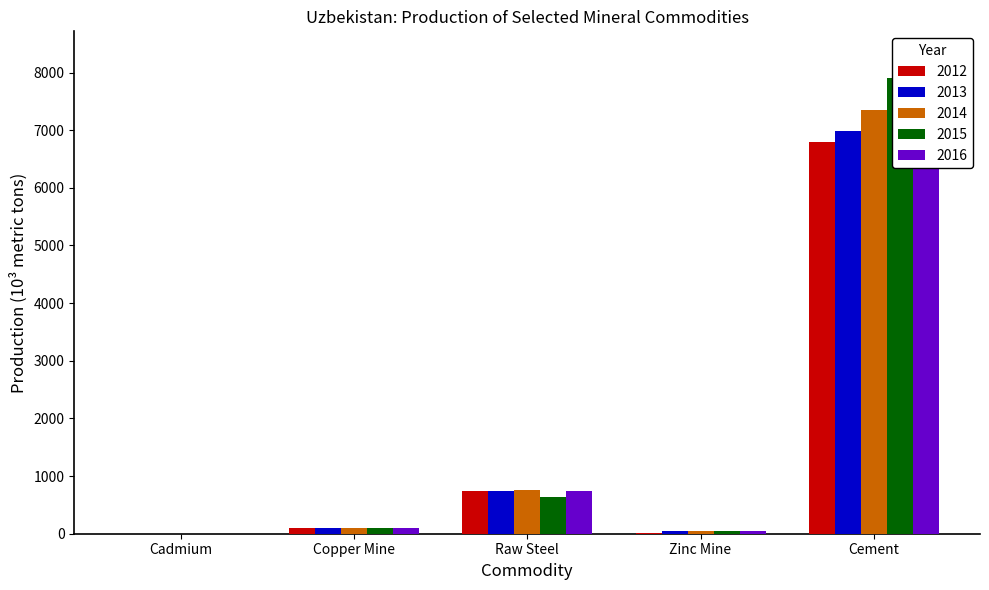

What is the average value of the 2015 series?

1738.8